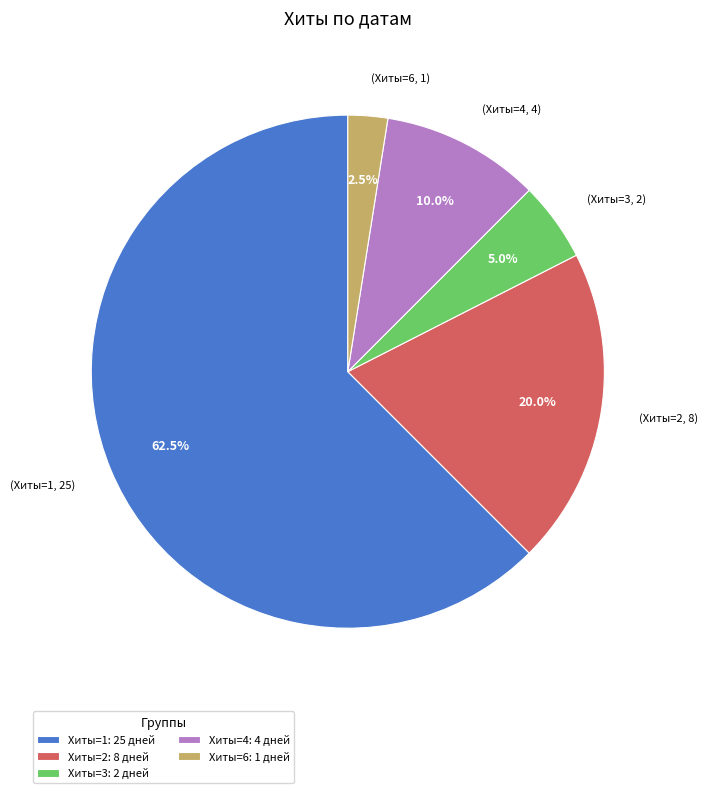

How many segments does this pie chart have?

5